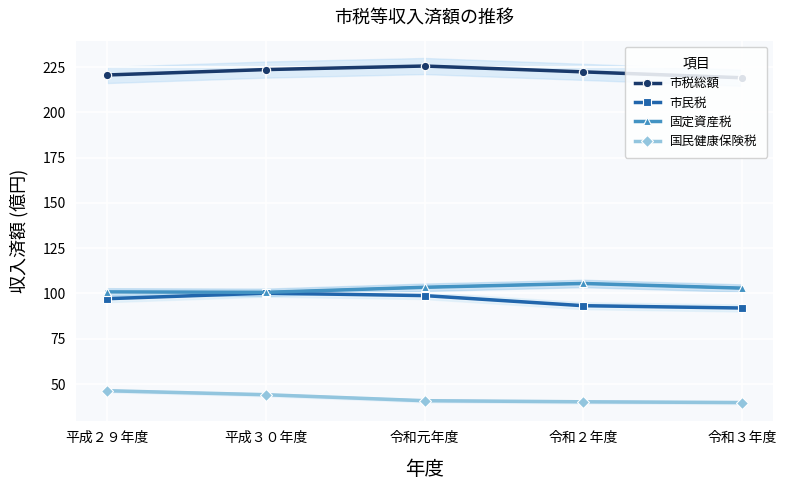

At which category is the sum across all series the highest?

令和元年度